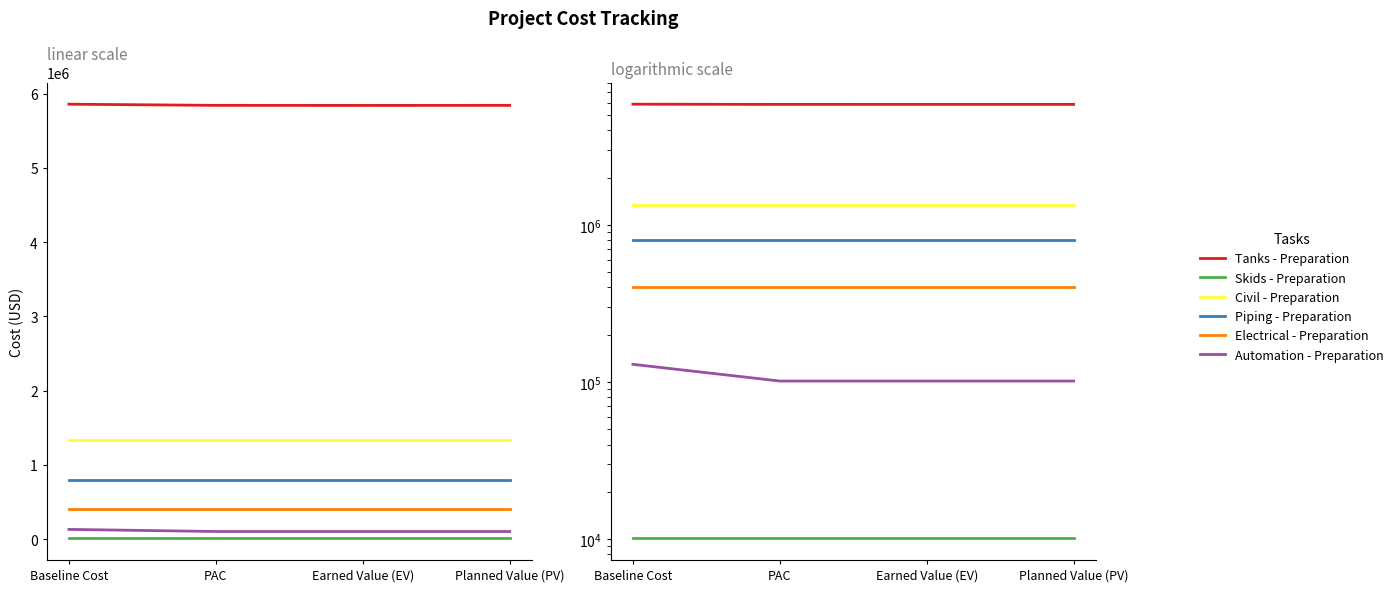

What is the approximate value of Tanks - Preparation at Planned Value (PV), to the nearest 50?

5840500